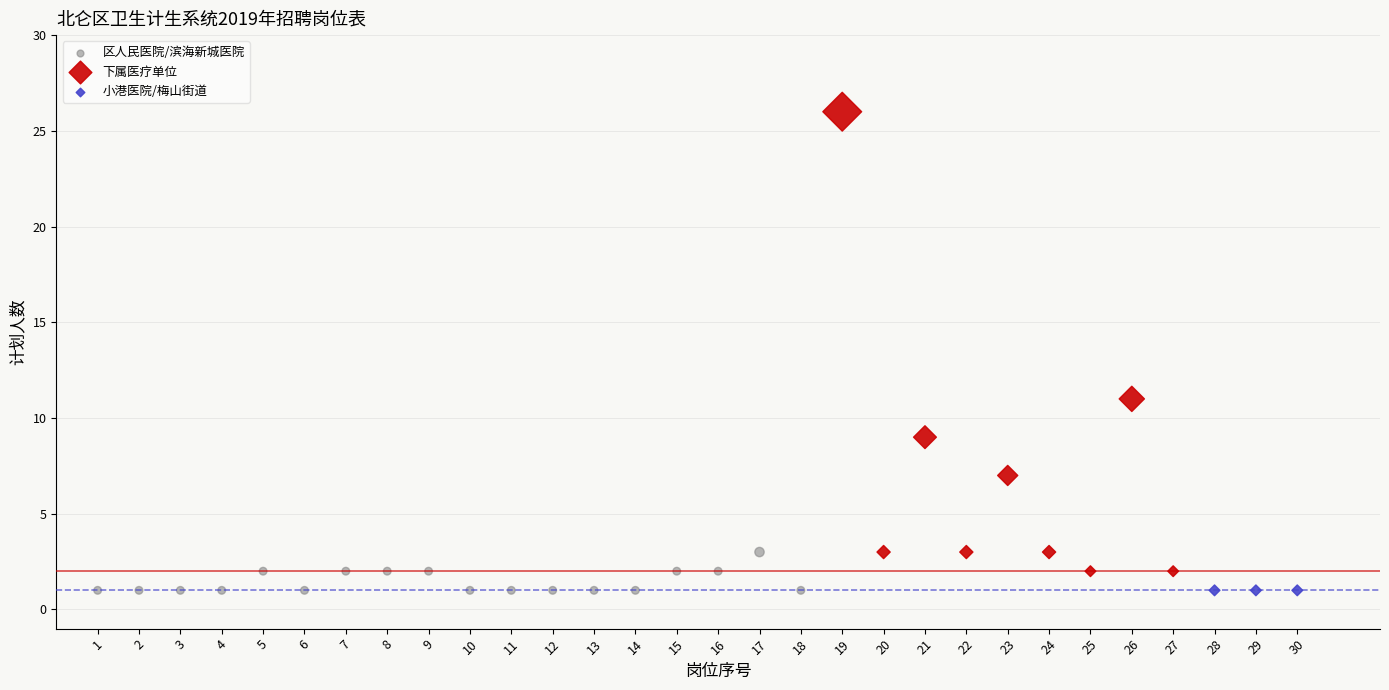

Which series reaches the maximum Y coordinate?

下属医疗单位